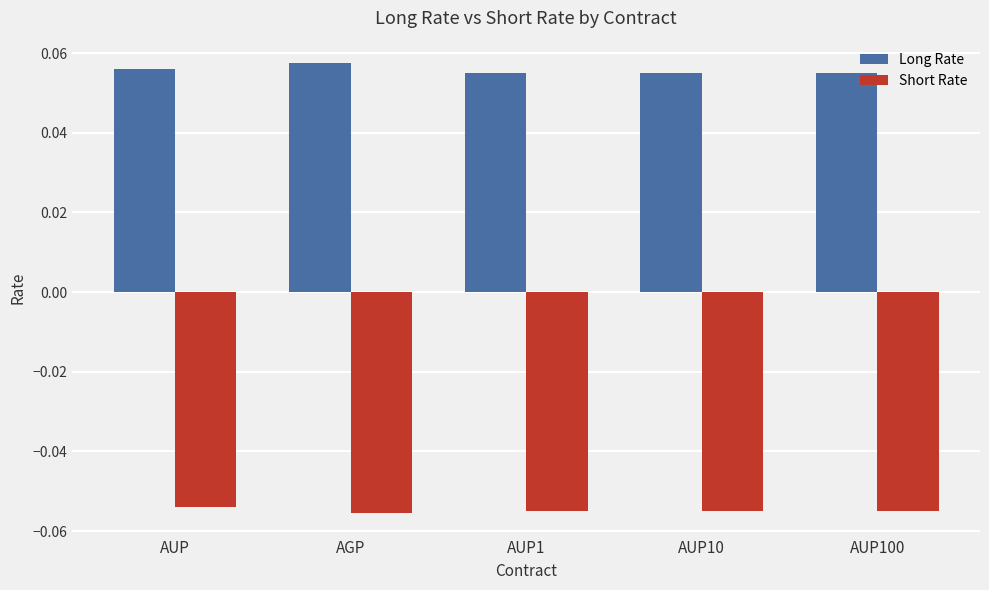

What is the label of the 1st bar from the left?

AUP